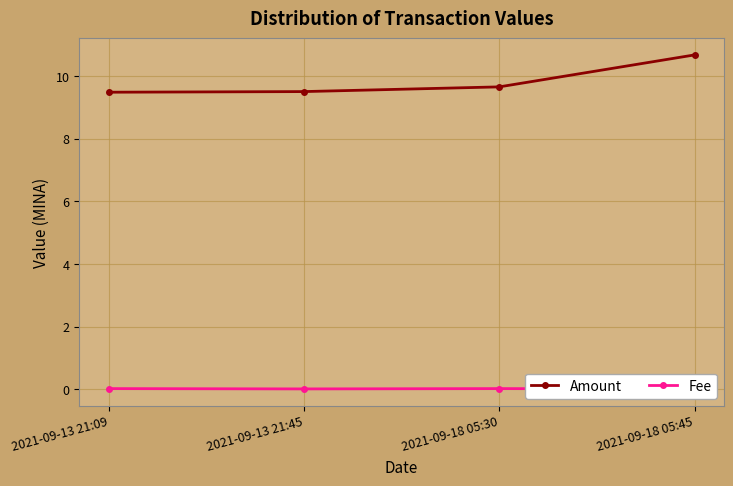

Reading right to left, extract all data points from this chart.

Amount: 10.7	9.7	9.5	9.5
Fee: 0.0	0.0	0.0	0.0